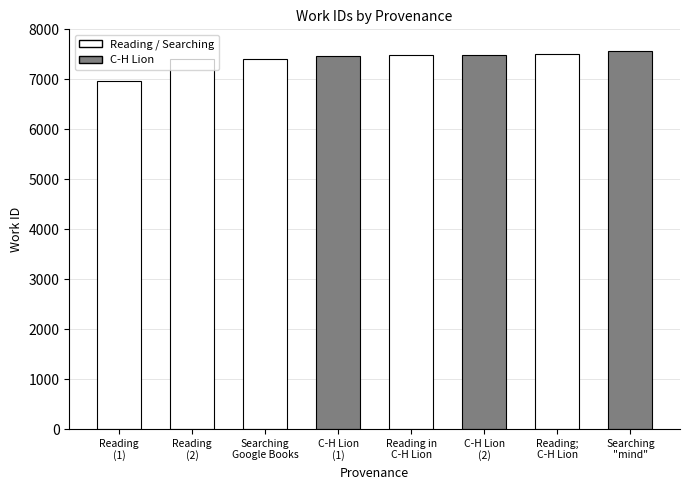

How many values are below 7486?

4